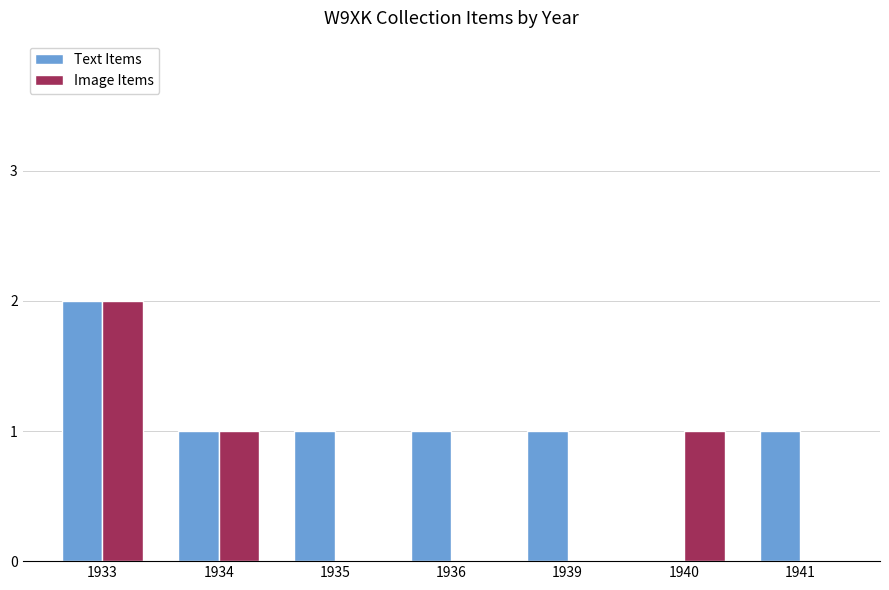

What is the total value across all series at 1941?

1